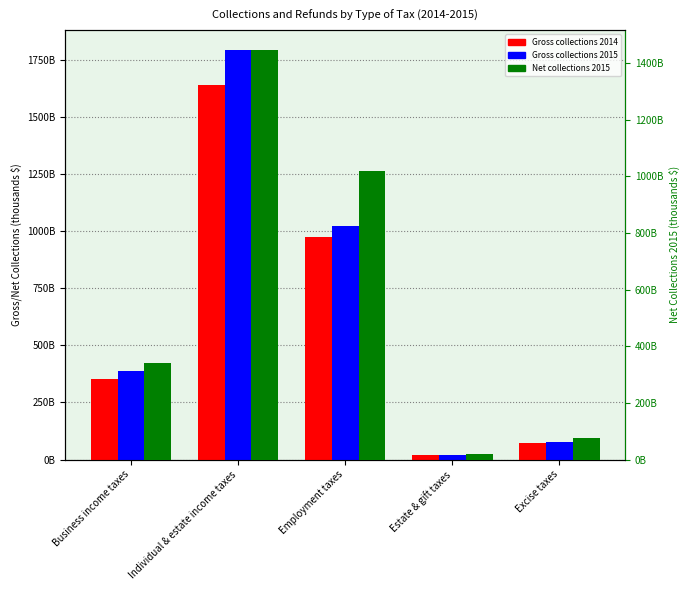

Are the bars horizontal?

No